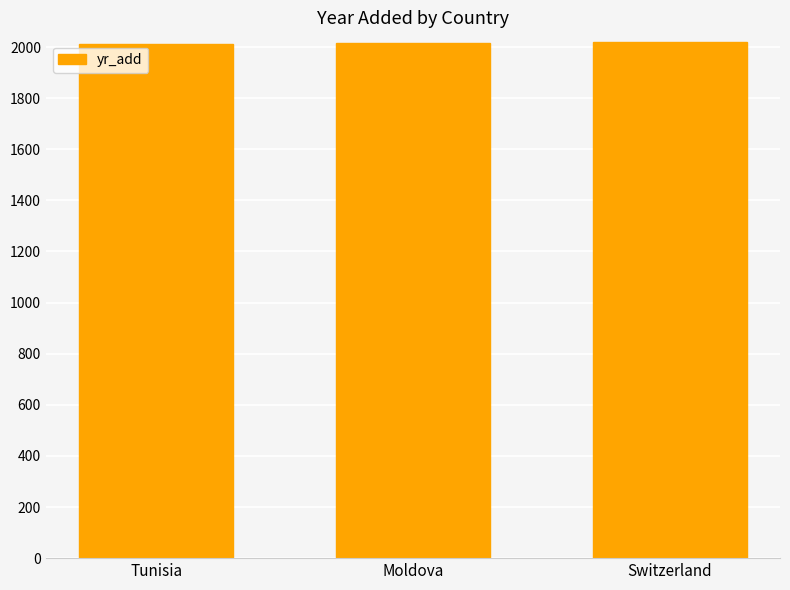

What is the minimum value shown in the chart?

2012